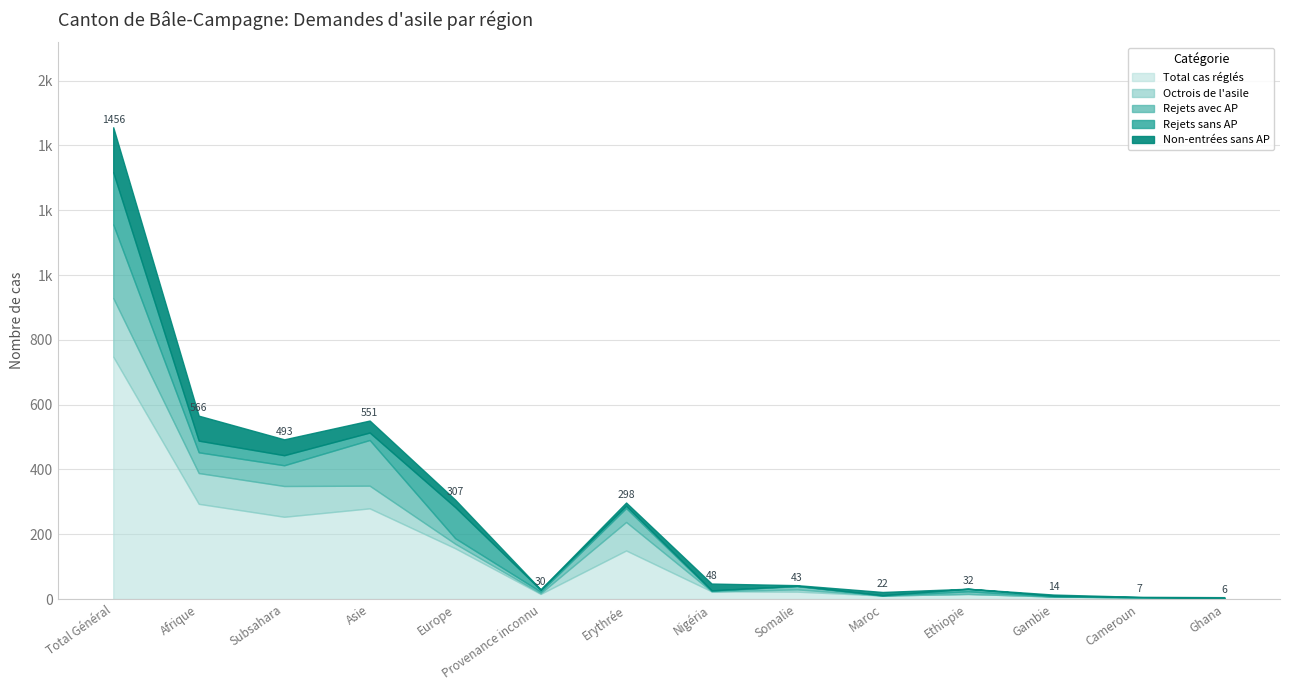

At Europe, list the series in order from largest to smallest.

Total cas réglés, Rejets sans AP, Non-entrées sans AP, Rejets avec AP, Octrois de l'asile